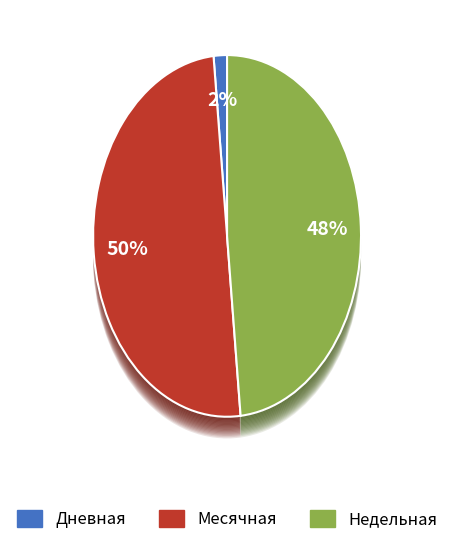

Is the sum of Месячная and Недельная greater than half?

Yes